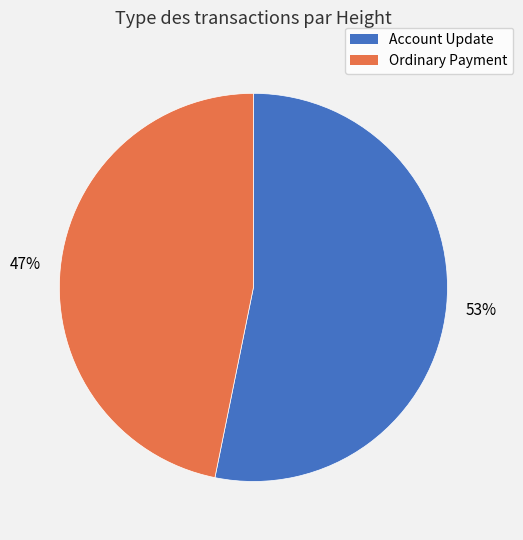

To the nearest percent, what is the average slice percentage?

50%